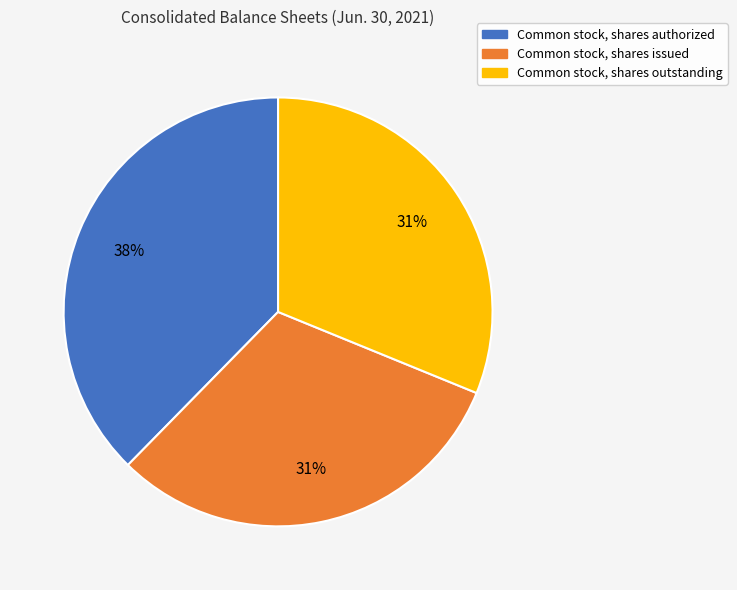

To the nearest percent, what portion does Common stock, shares outstanding represent?

31%